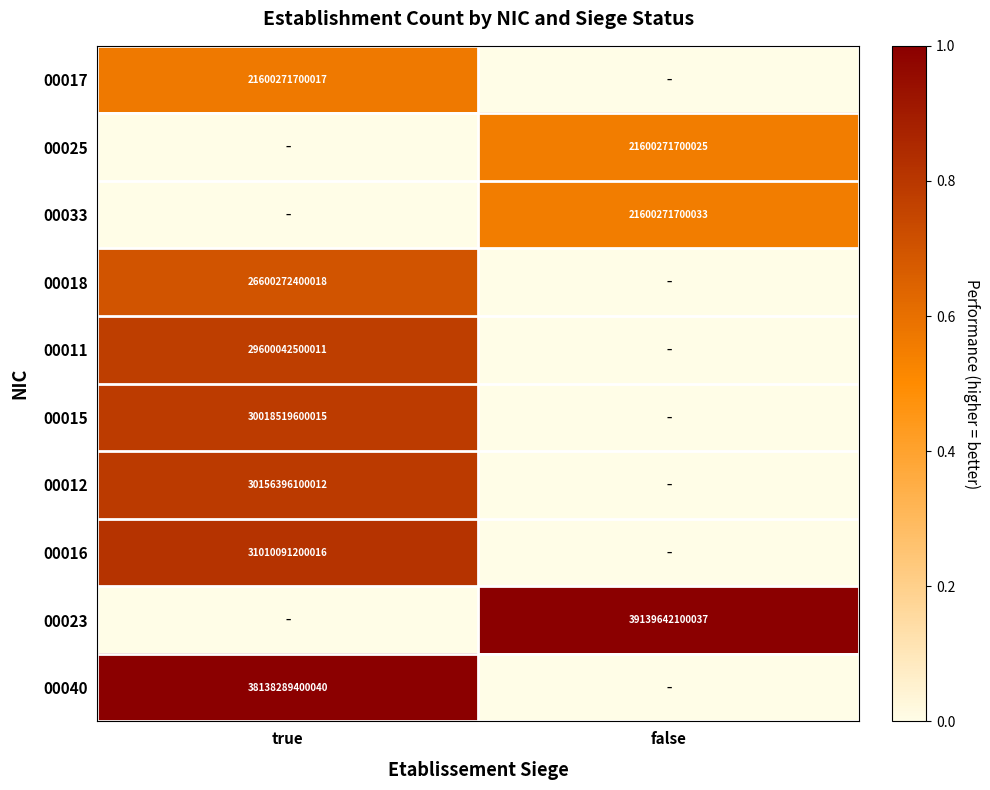

What is the total value across all series at false?

2.1